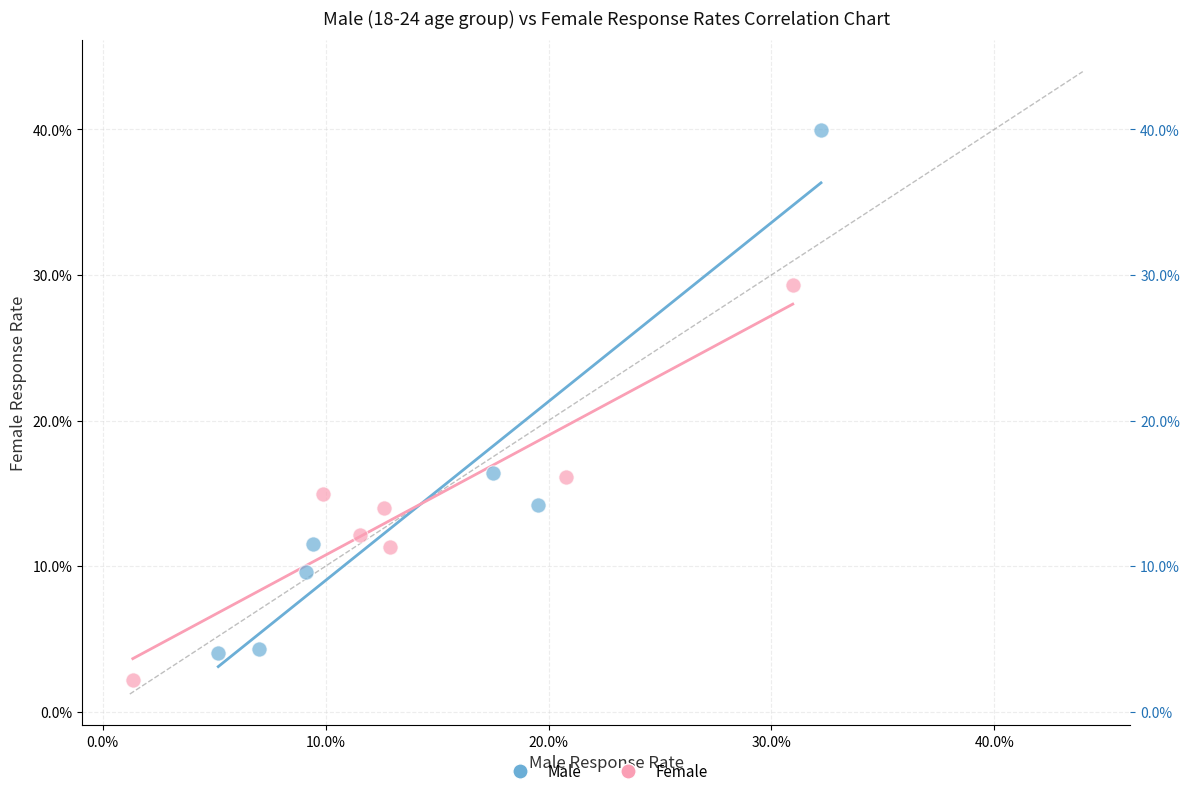

Which series has the widest spread of Y values?

Male